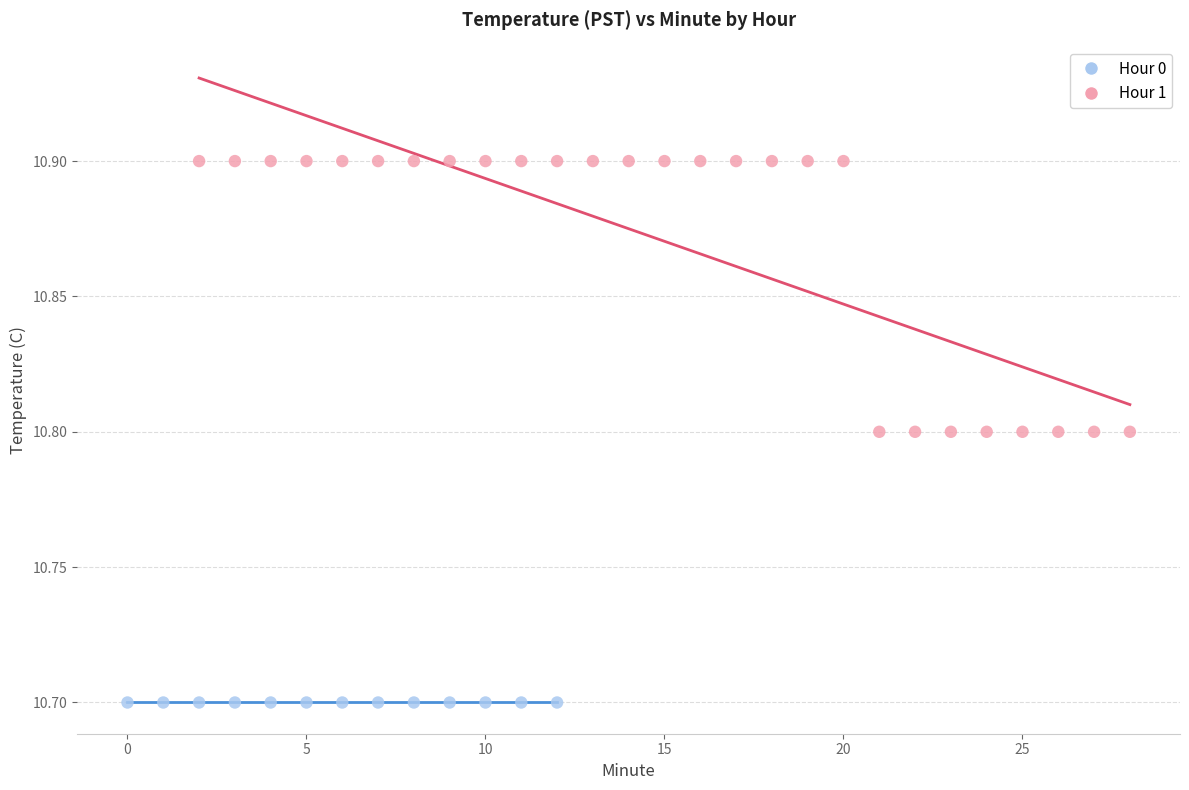

Which series reaches the maximum Y coordinate?

Hour 1